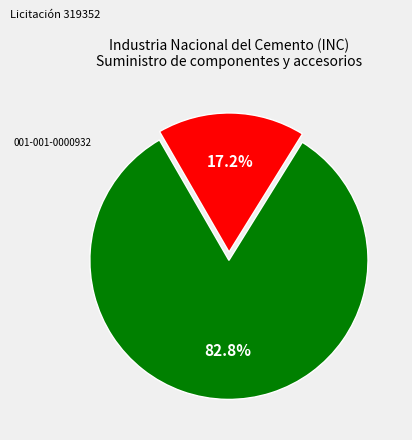

Is there any slice that represents more than half of the pie?

Yes